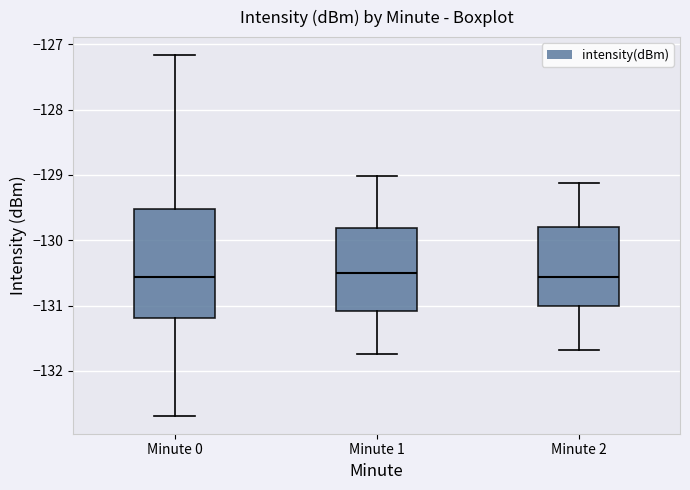

Reading left to right, transcribe this box plot: for each box, give where its median line is, the range the box spans, and where its two whiskers end, as read against the y-axis. The values are not printed on the chart, so give them approximately, as read against the axis.

Minute 0: median -130.6, box -131.2 to -129.5, whiskers -132.7 to -127.2
Minute 1: median -130.5, box -131.1 to -129.8, whiskers -131.7 to -129.0
Minute 2: median -130.6, box -131.0 to -129.8, whiskers -131.7 to -129.1